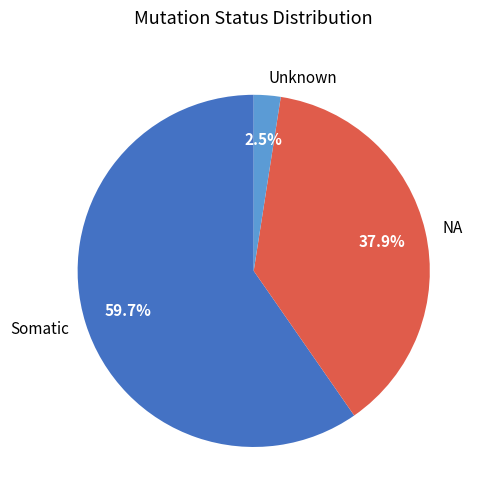

Is the sum of NA and Unknown greater than half?

No